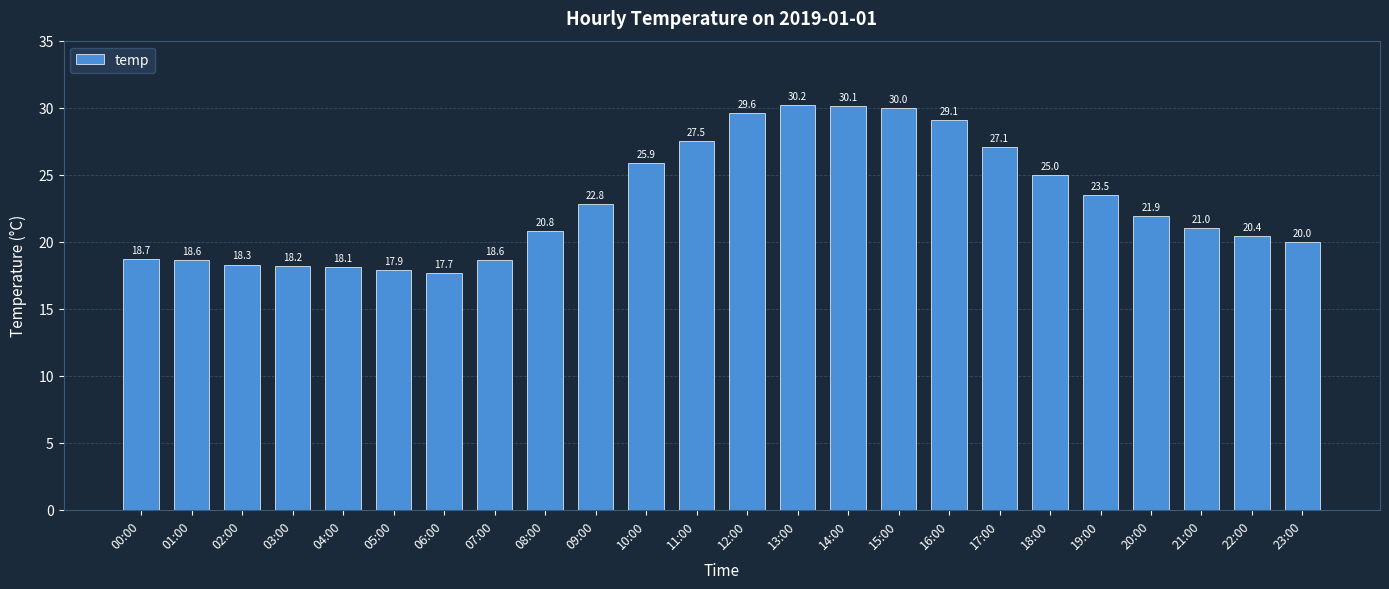

Is it true that the value at 06:00 is 6.9?

False